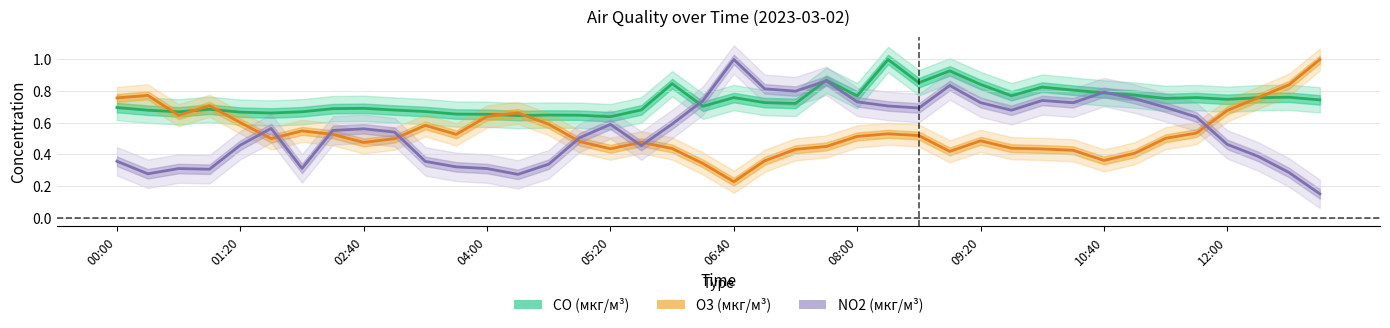

How many interior local peaks does the O3 series have?

8